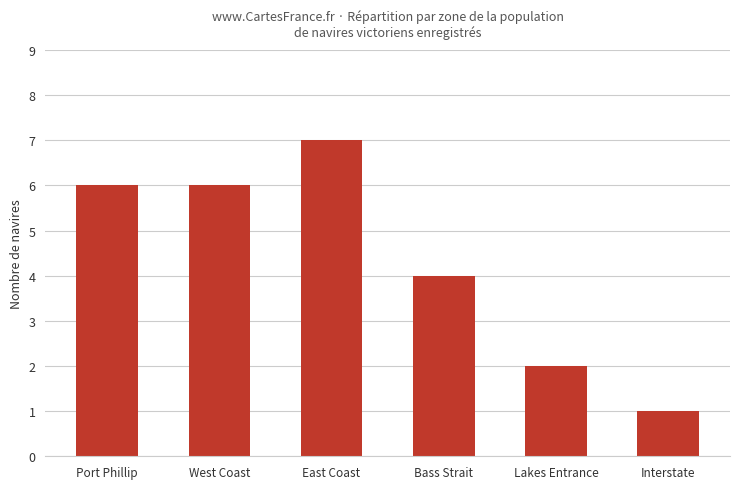

Reading right to left, list all the values displayed in this chart.

Interstate=1	Lakes Entrance=2	Bass Strait=4	East Coast=7	West Coast=6	Port Phillip=6